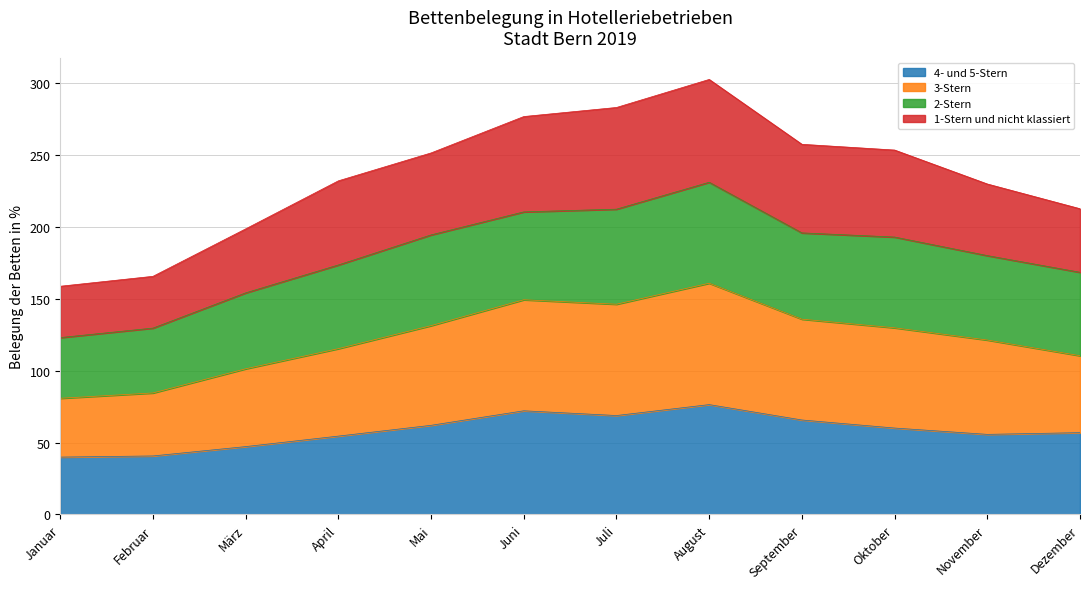

What is the total value across all series at April?

232.0